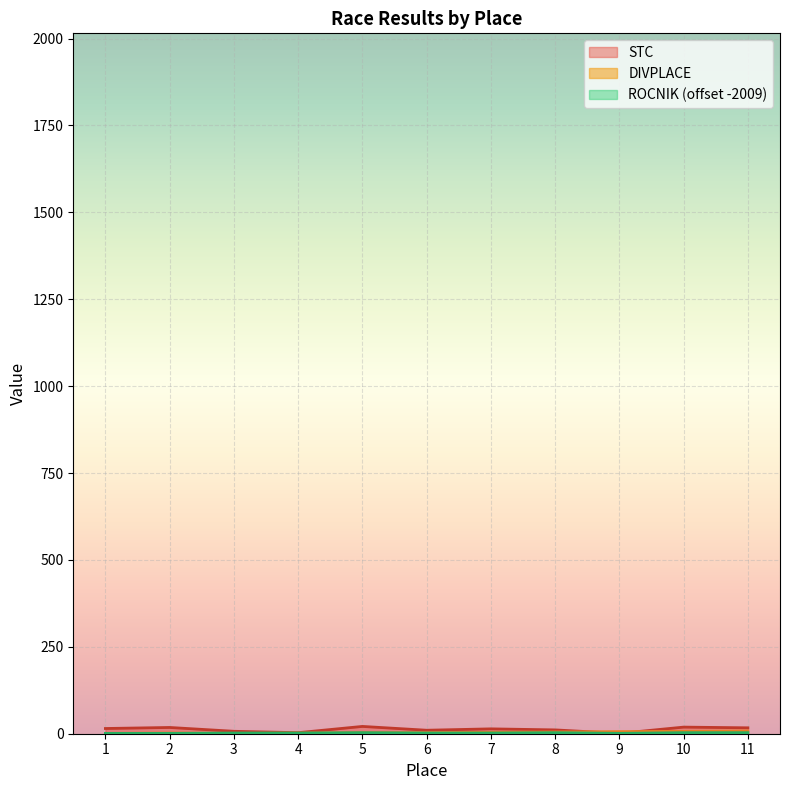

What is the value of the STC point at the 6th from the left?

10